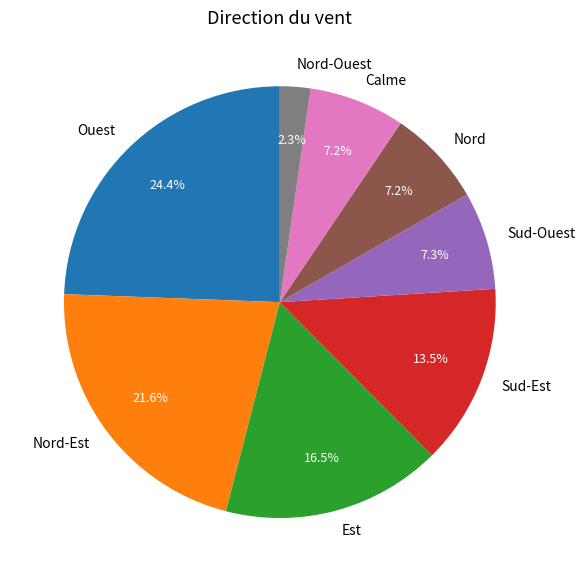

The Nord slice represents 7% of the pie. True or false?

True